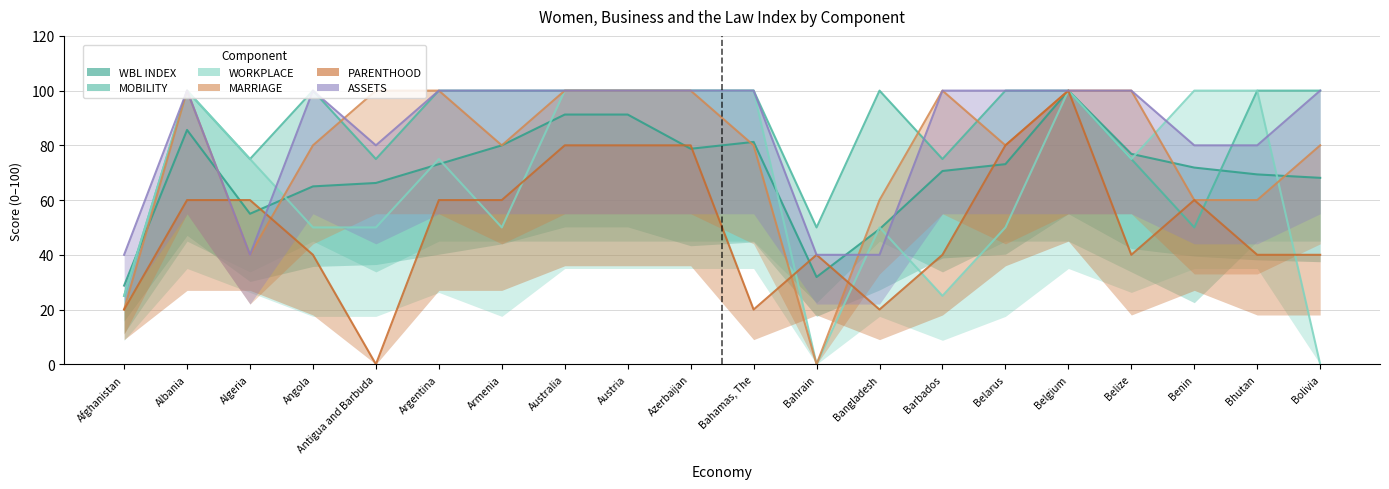

What is the difference between the maximum and minimum values in the PARENTHOOD series?

100.0